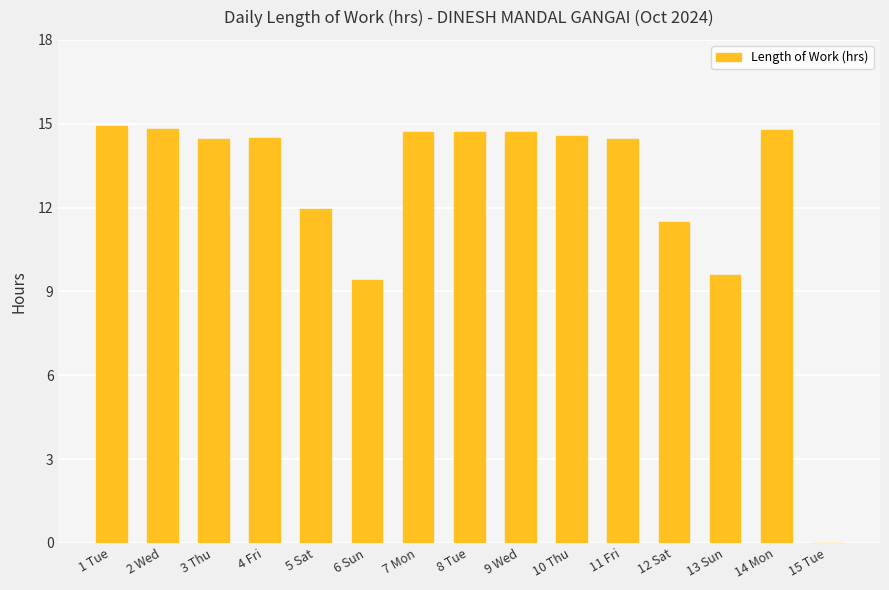

What is the greatest value displayed?

14.9